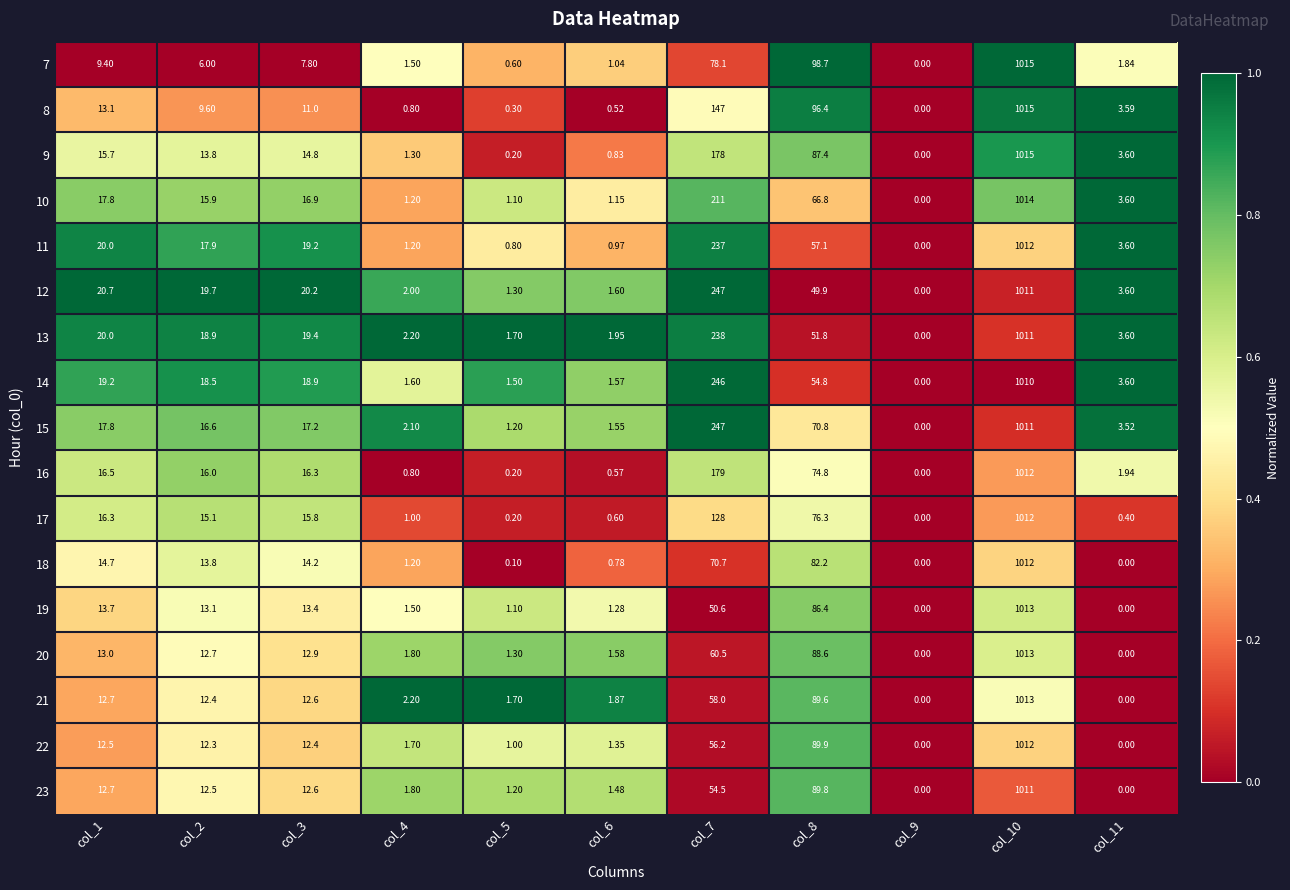

Is the value of 21 at col_4 greater than the value of 19 at col_7?

No